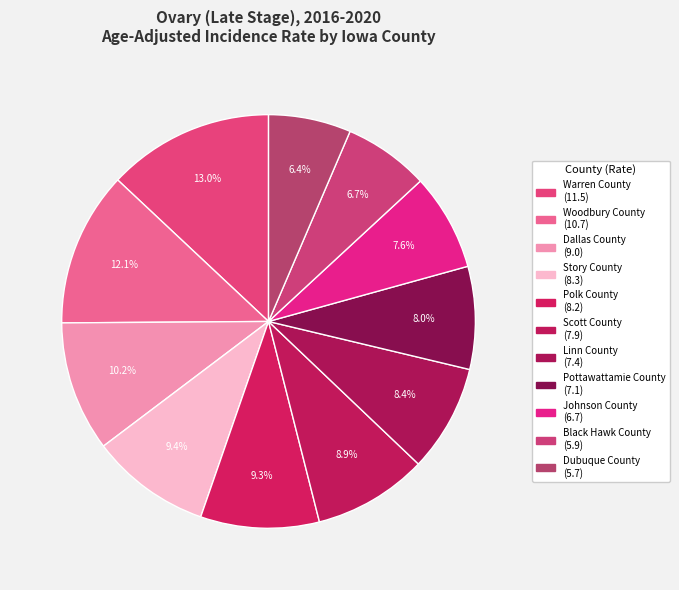

How many slices are in this pie chart?

11